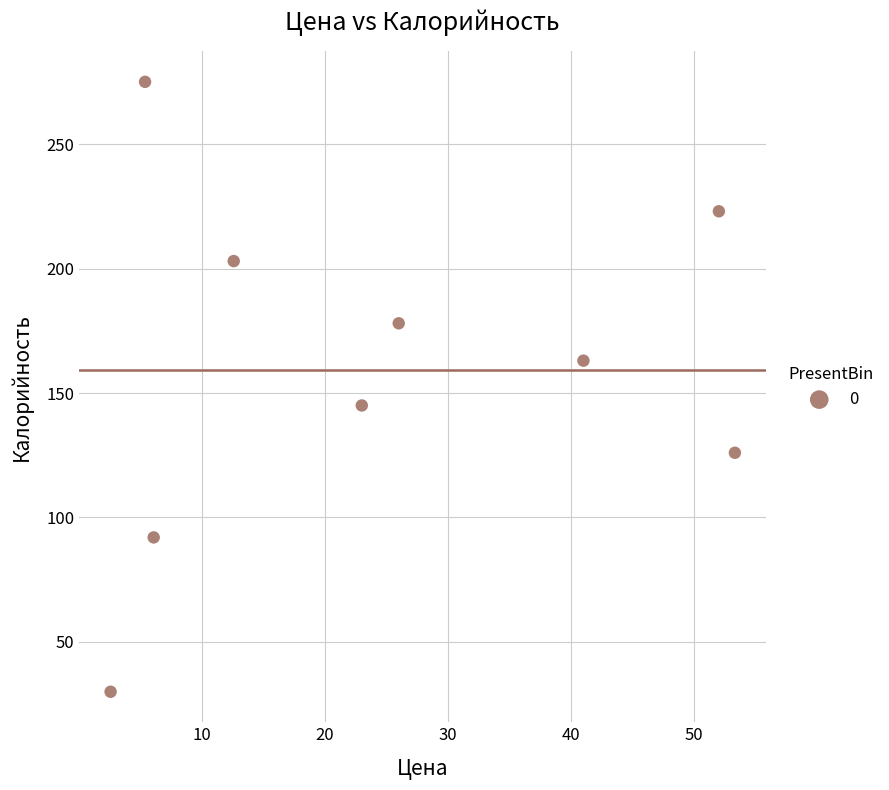

What is the average Y value?

159